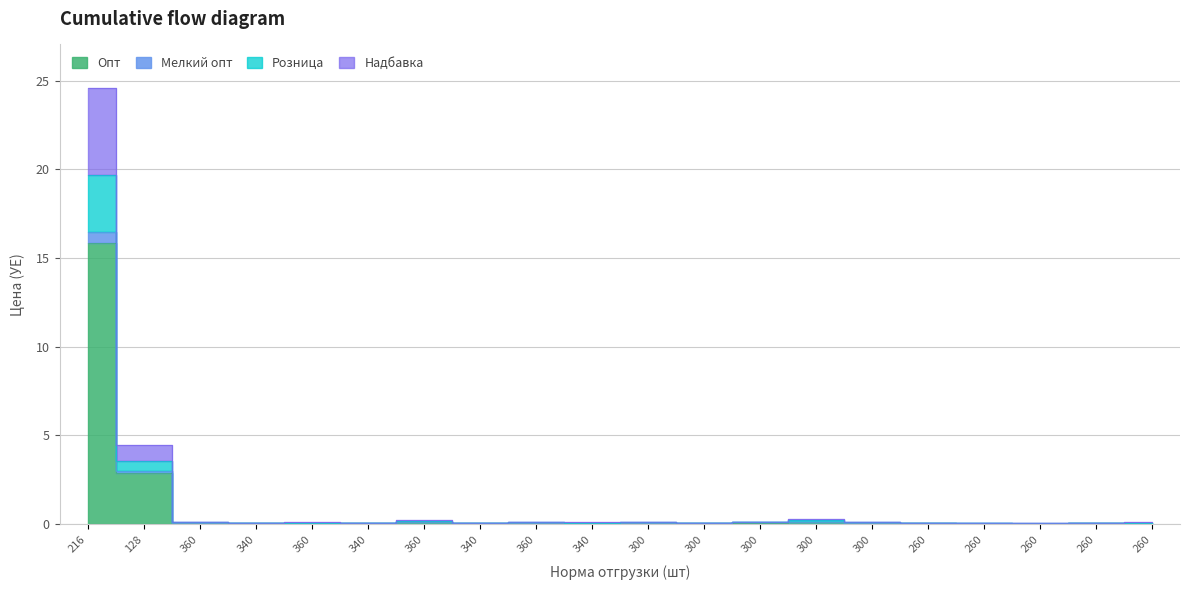

How many interior local peaks does the Мелкий опт series have?

5